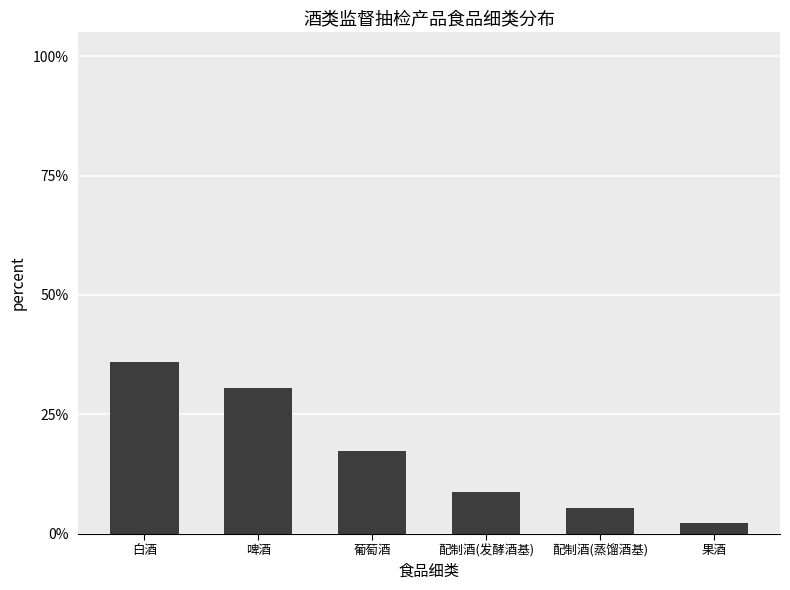

Rank the categories by value from lowest to highest.

果酒, 配制酒(蒸馏酒基), 配制酒(发酵酒基), 葡萄酒, 啤酒, 白酒